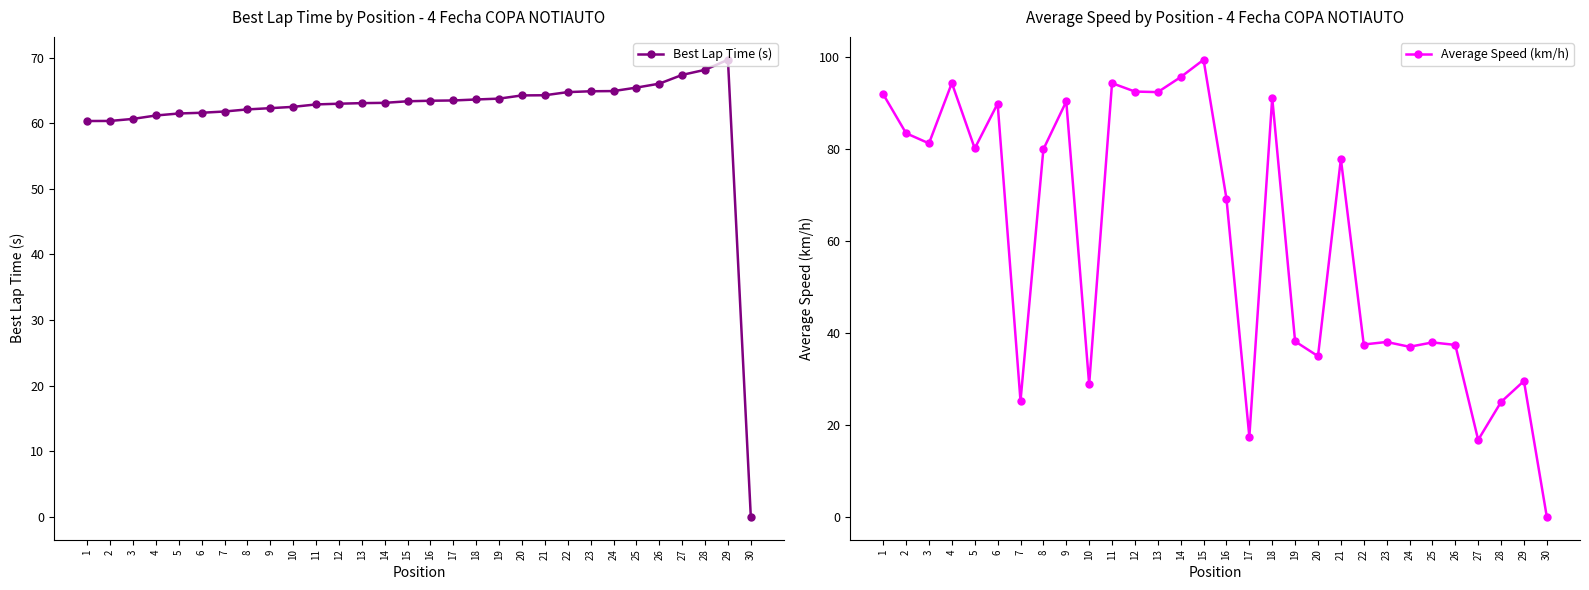

What is the difference between the second highest and minimum values in the Average Speed (km/h) series?

95.7